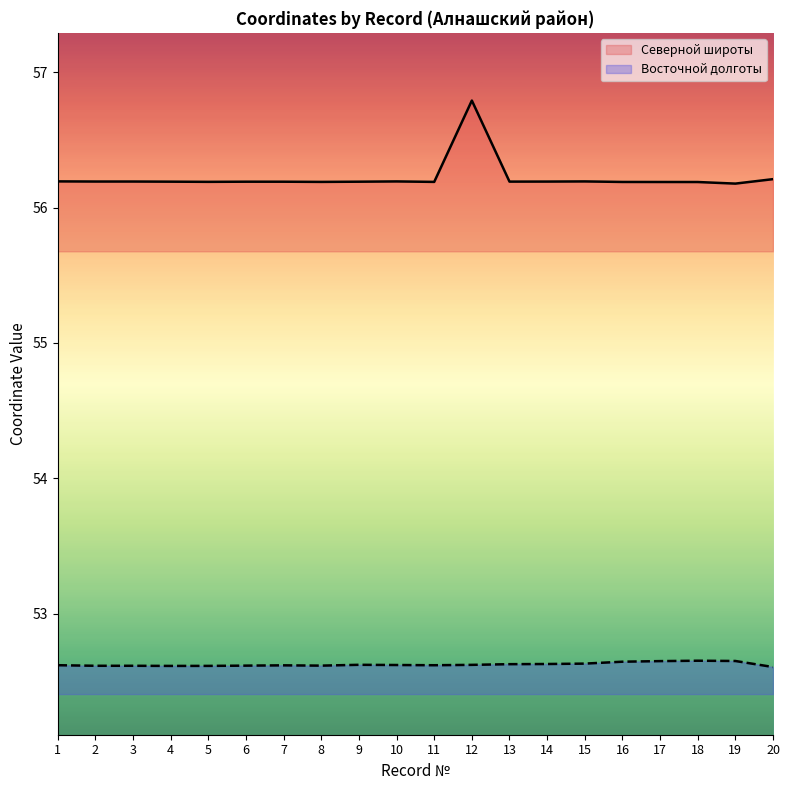

Reading left to right, extract all data points from this chart.

Северной широты: 1=56.2	2=56.2	3=56.2	4=56.2	5=56.2	6=56.2	7=56.2	8=56.2	9=56.2	10=56.2	11=56.2	12=56.8	13=56.2	14=56.2	15=56.2	16=56.2	17=56.2	18=56.2	19=56.2	20=56.2
Восточной долготы: 1=52.6	2=52.6	3=52.6	4=52.6	5=52.6	6=52.6	7=52.6	8=52.6	9=52.6	10=52.6	11=52.6	12=52.6	13=52.6	14=52.6	15=52.6	16=52.6	17=52.7	18=52.7	19=52.7	20=52.6